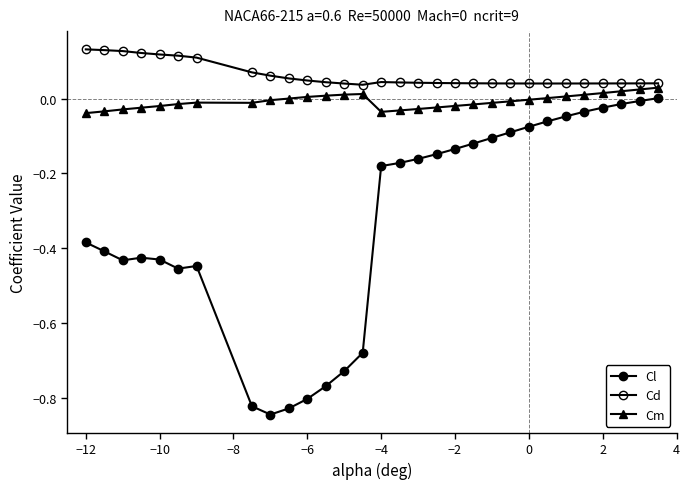

In Cl, how many points are higher than both neighbors (excluding endpoints)?

2